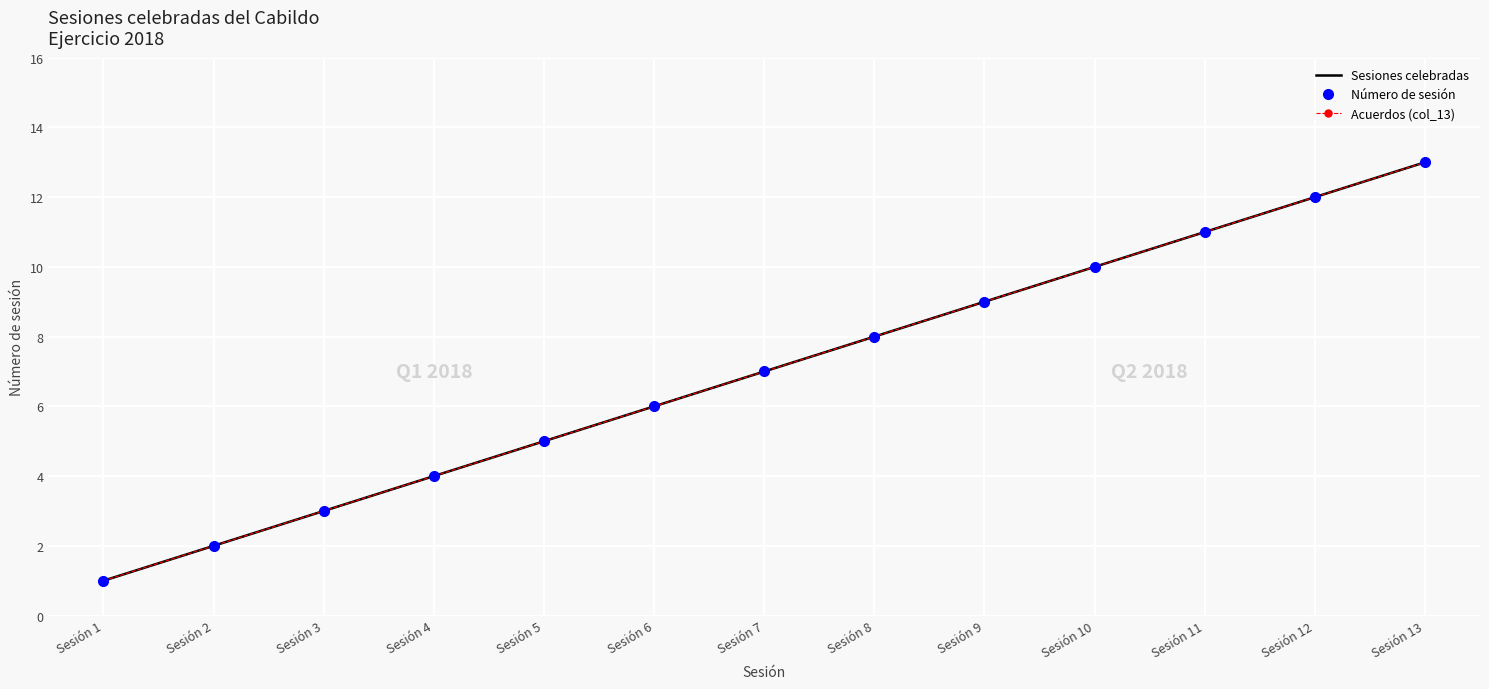

At which category is the sum across all series the highest?

Sesión 13